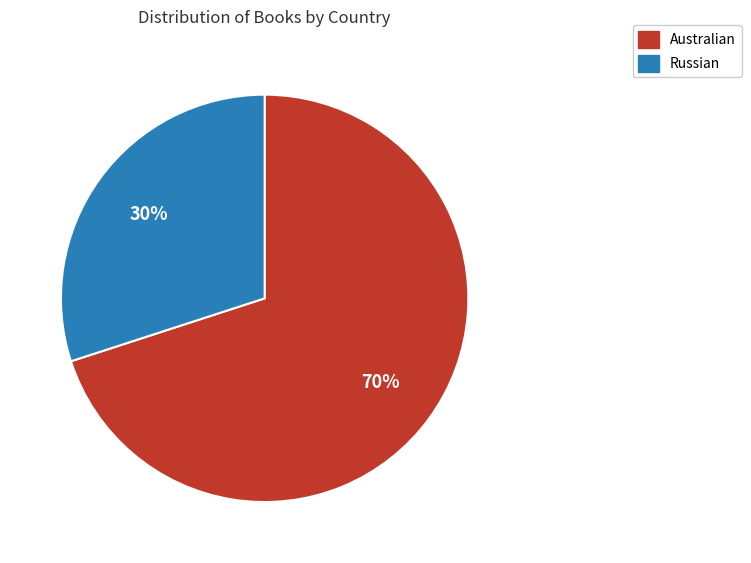

Which has a higher value, Russian or Australian?

Australian